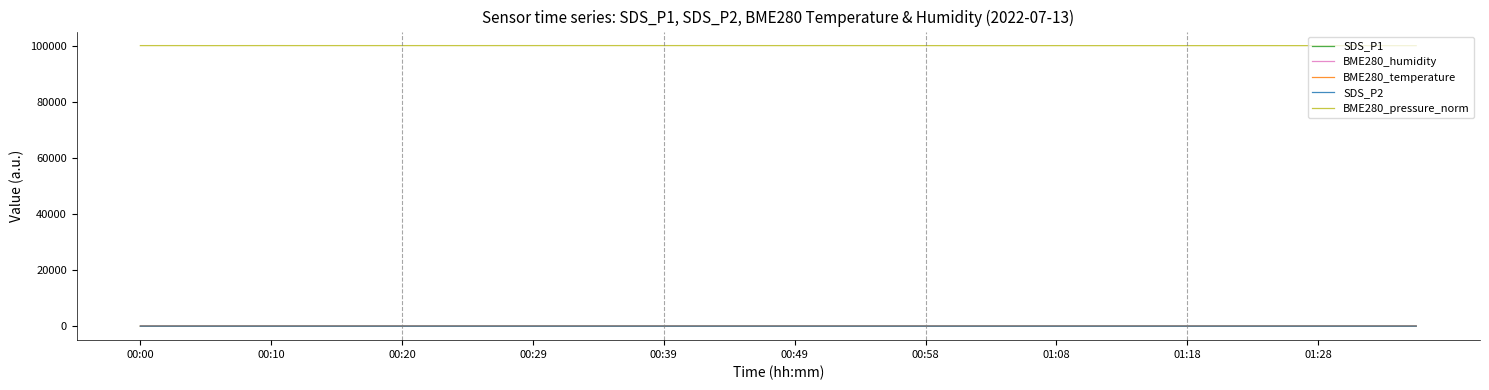

What is the greatest value displayed?

99974.9